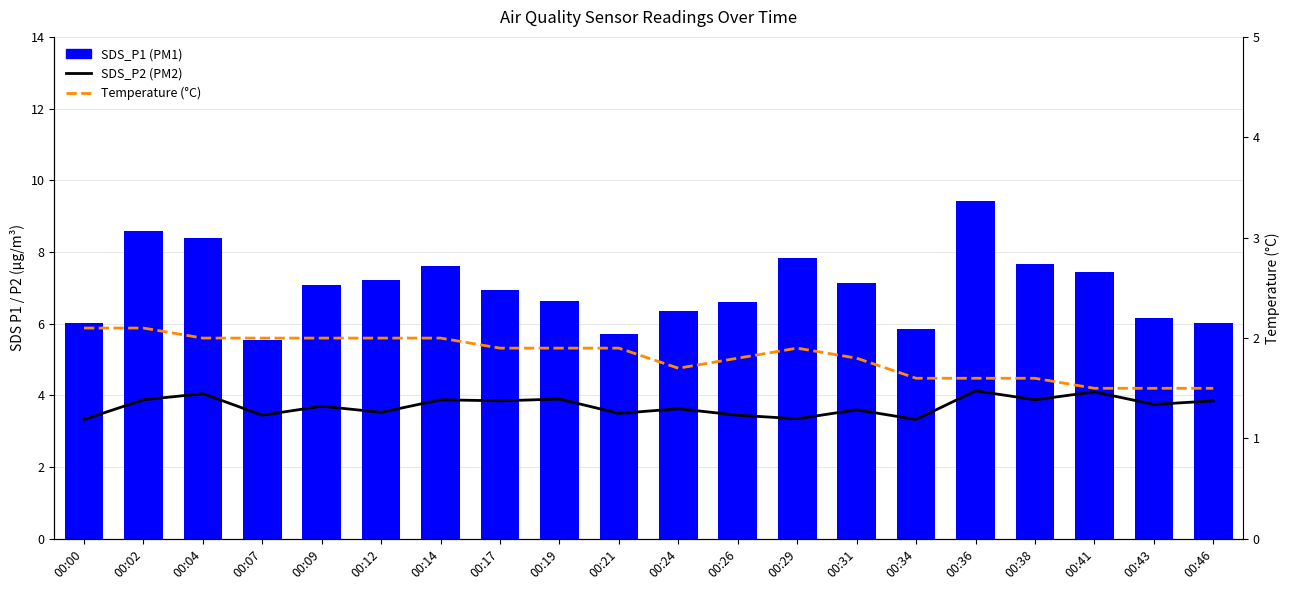

Is the value of SDS_P1 (PM1) at 00:07 greater than the value of Temperature (°C) at 00:12?

Yes